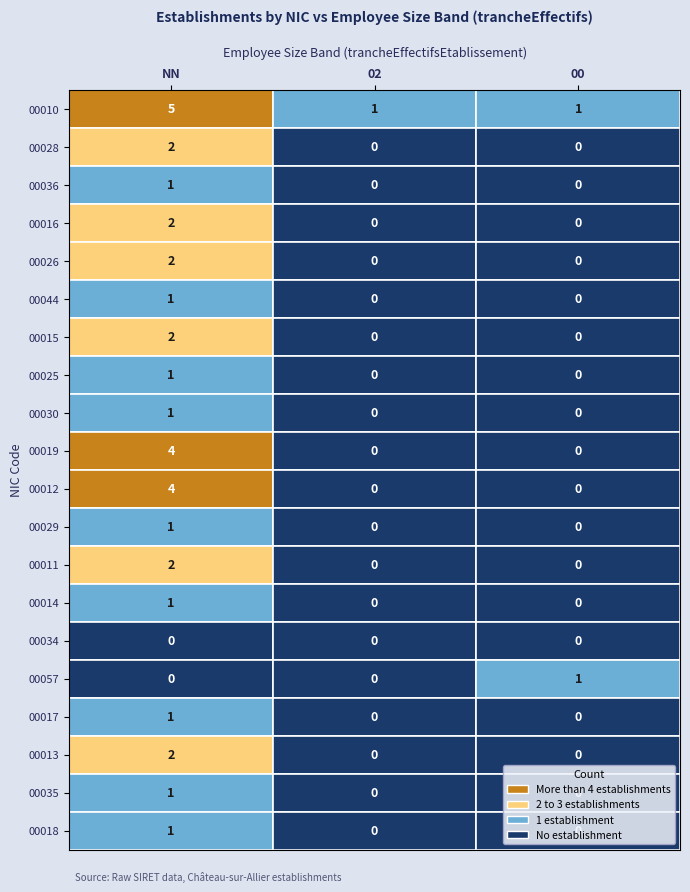

Which series changed the most between 02 and 00?

00057